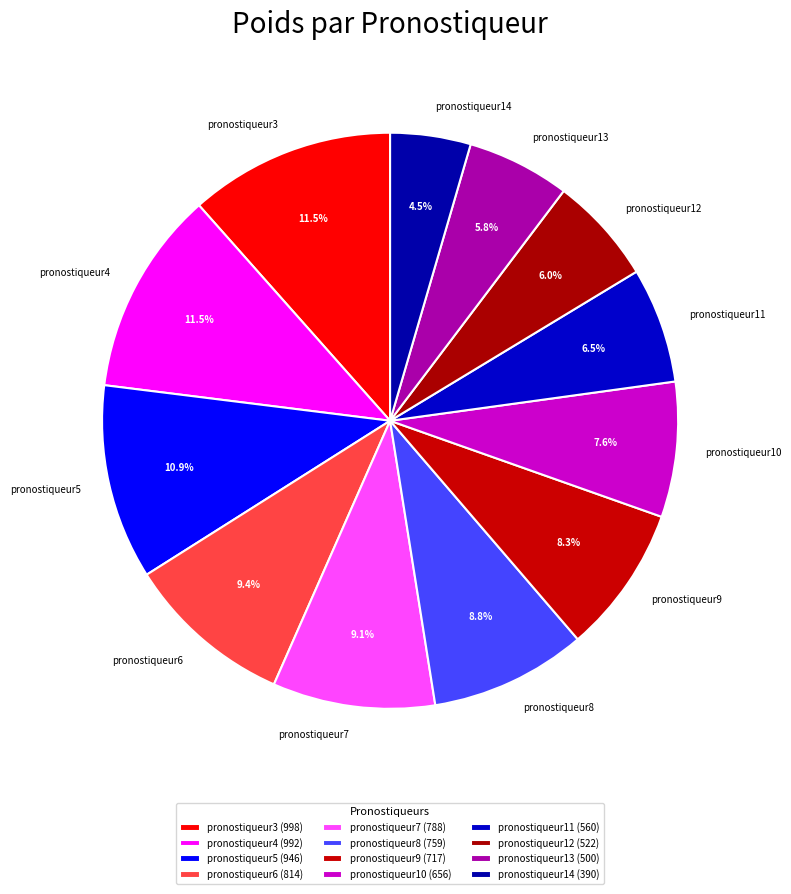

Count the number of slices in the pie.

12